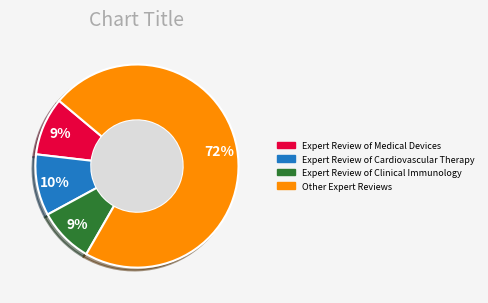

Which category has the biggest portion of the pie?

Other Expert Reviews